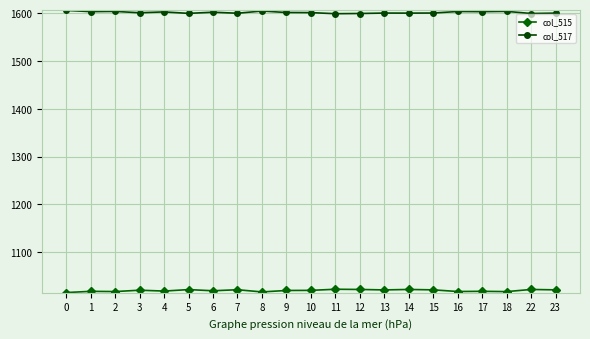

True or false: col_517 and col_515 cross at least once.

False